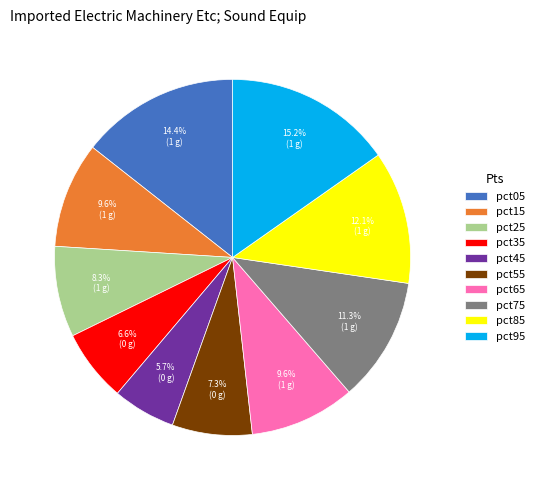

To the nearest percent, what portion does pct05 represent?

14%